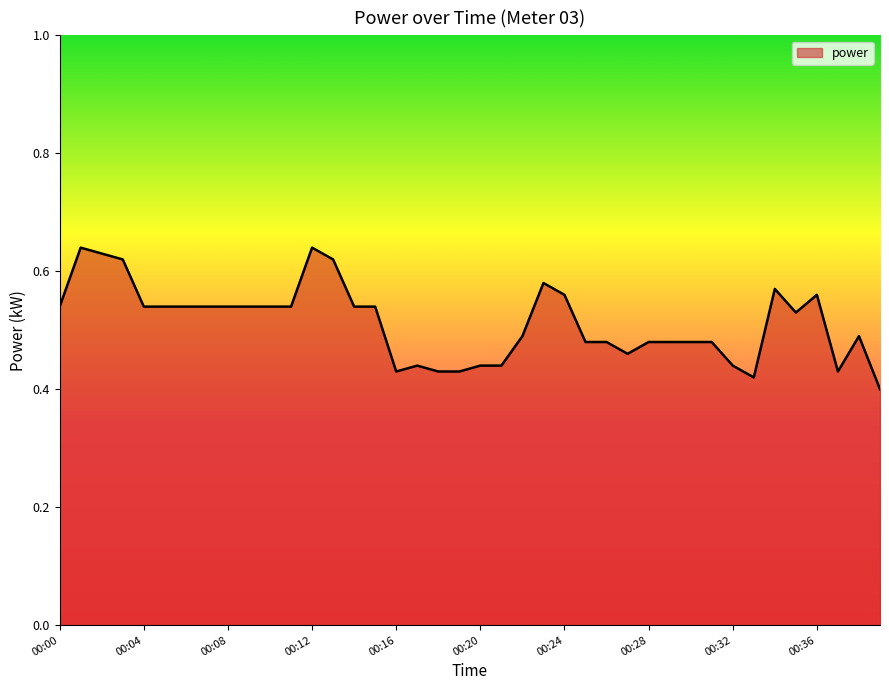

How many lines are shown in the chart?

1